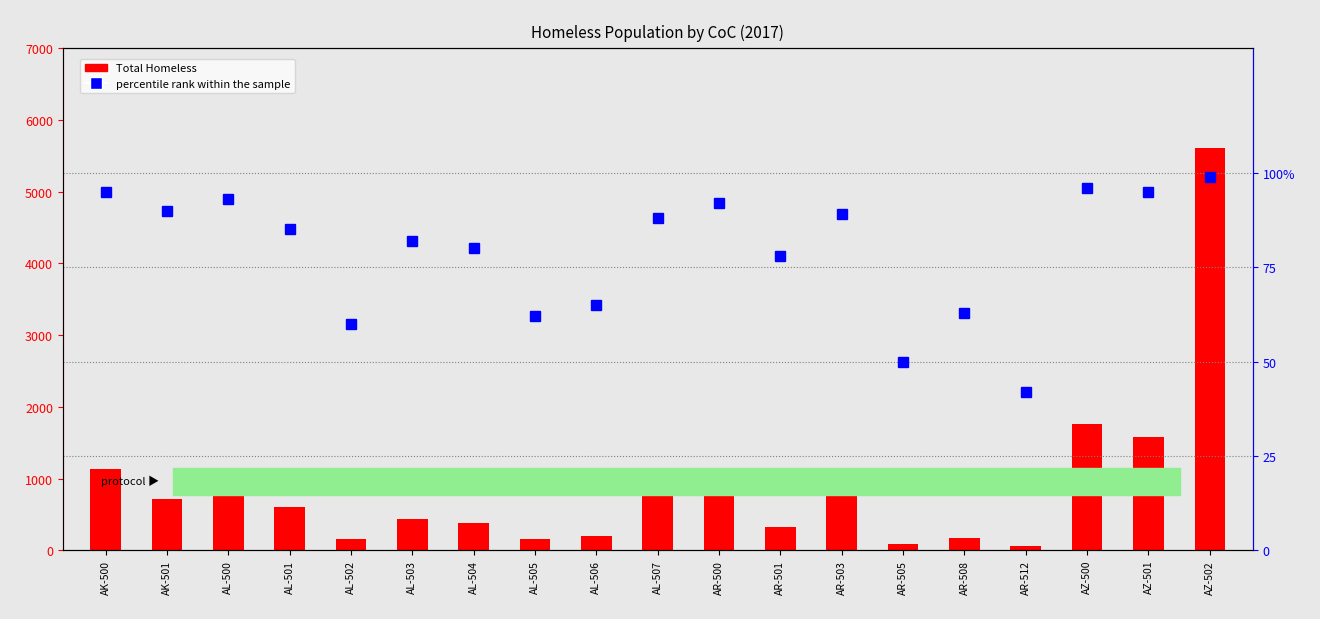

Between AR-500 and AR-501, which series saw the biggest shift?

Total Homeless